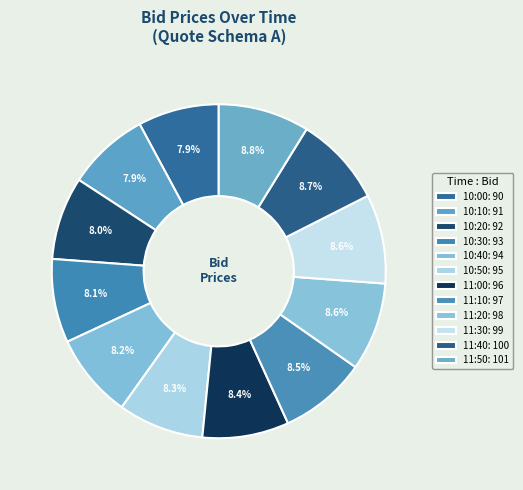

Is 10:20 the majority of the pie?

No